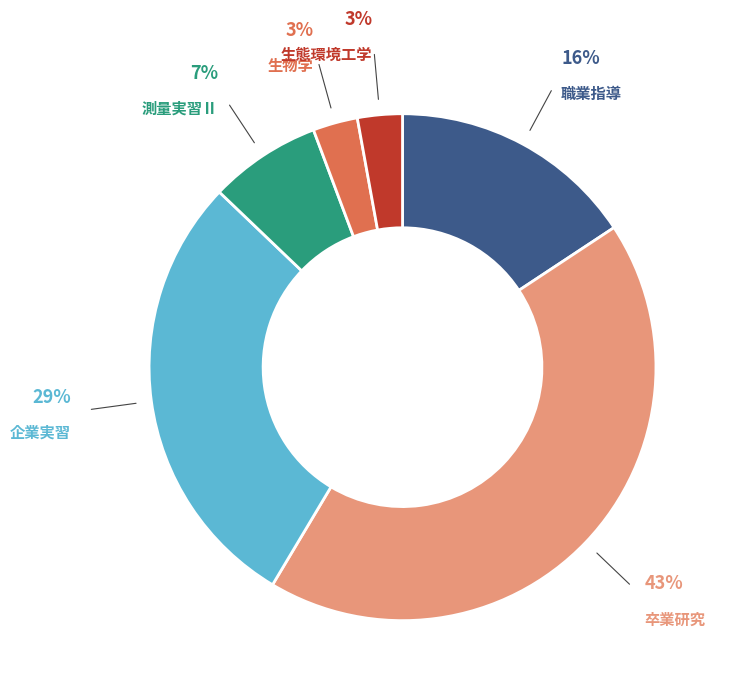

Is there any slice that represents more than half of the pie?

No